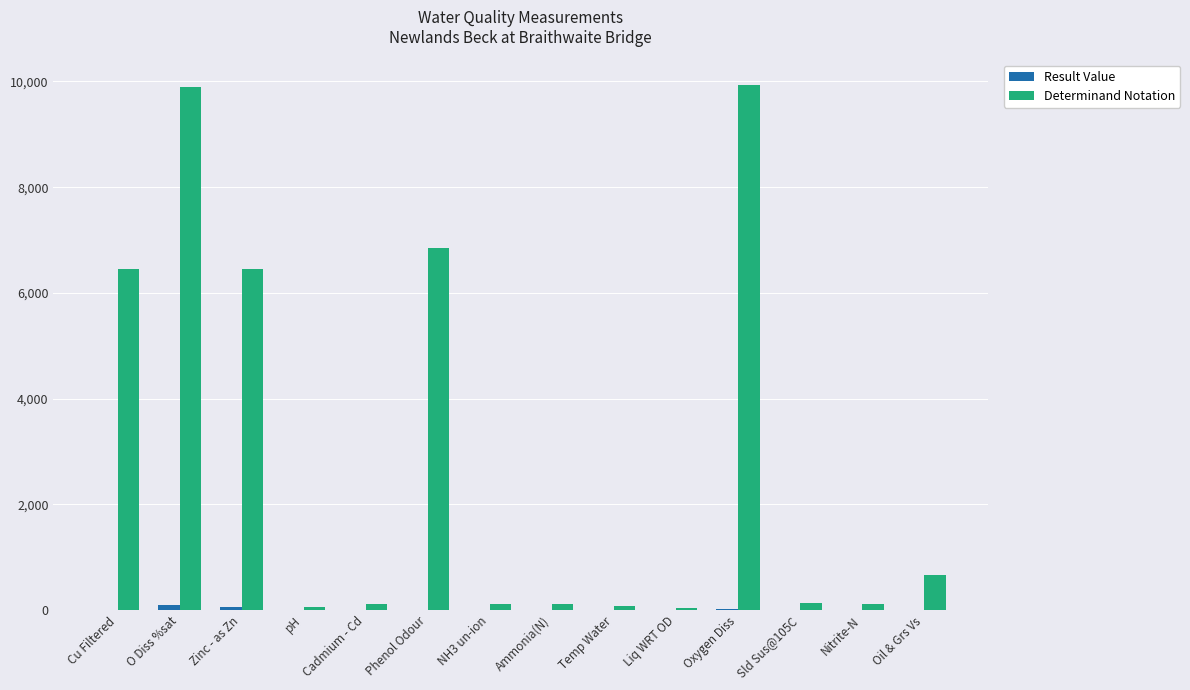

What is the greatest value displayed?

9924.0